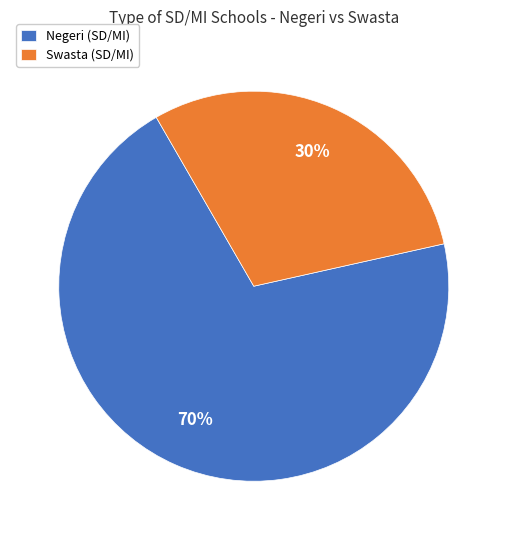

Which slice is the largest?

Negeri (SD/MI)